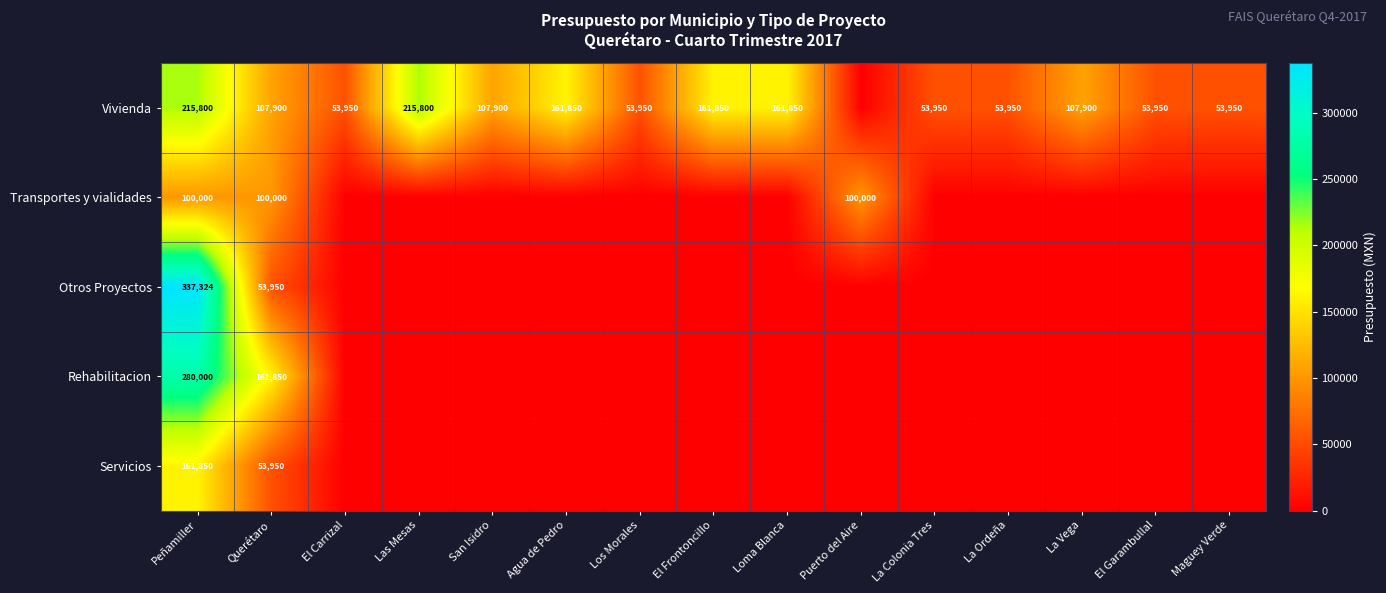

Rank the series at Peñamiller from highest to lowest value.

Otros Proyectos, Rehabilitacion, Vivienda, Servicios, Transportes y vialidades